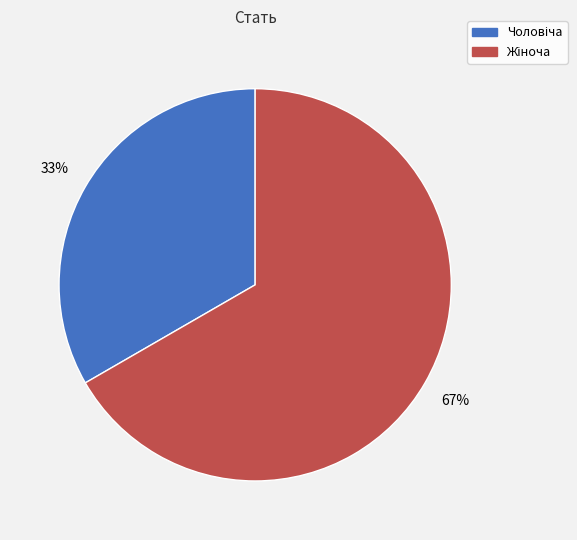

To the nearest percent, what is the average slice percentage?

50%